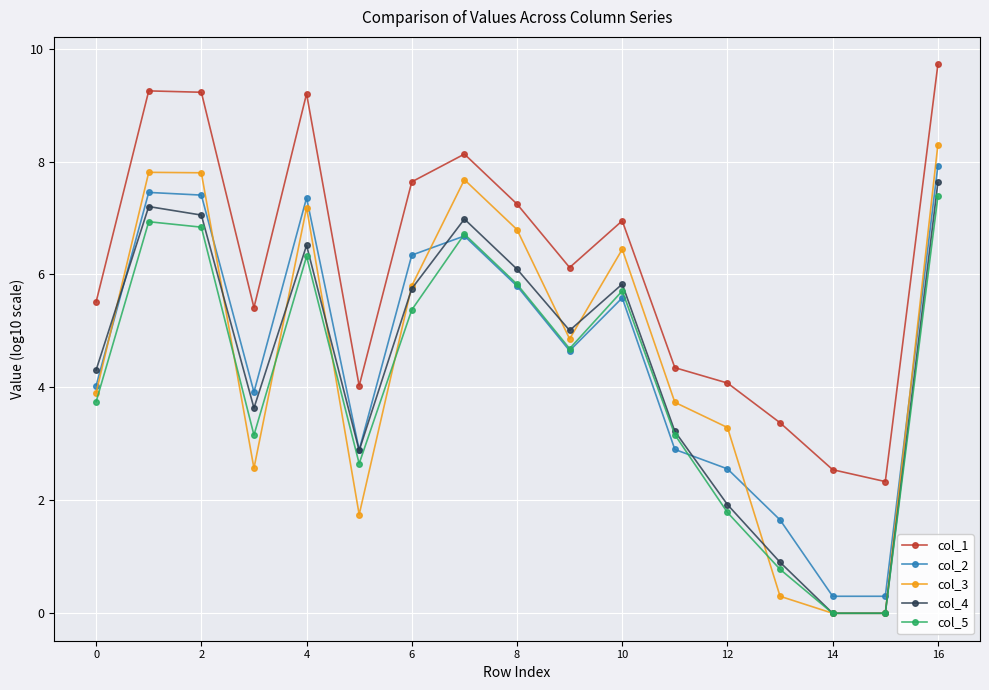

How many lines are shown in the chart?

5